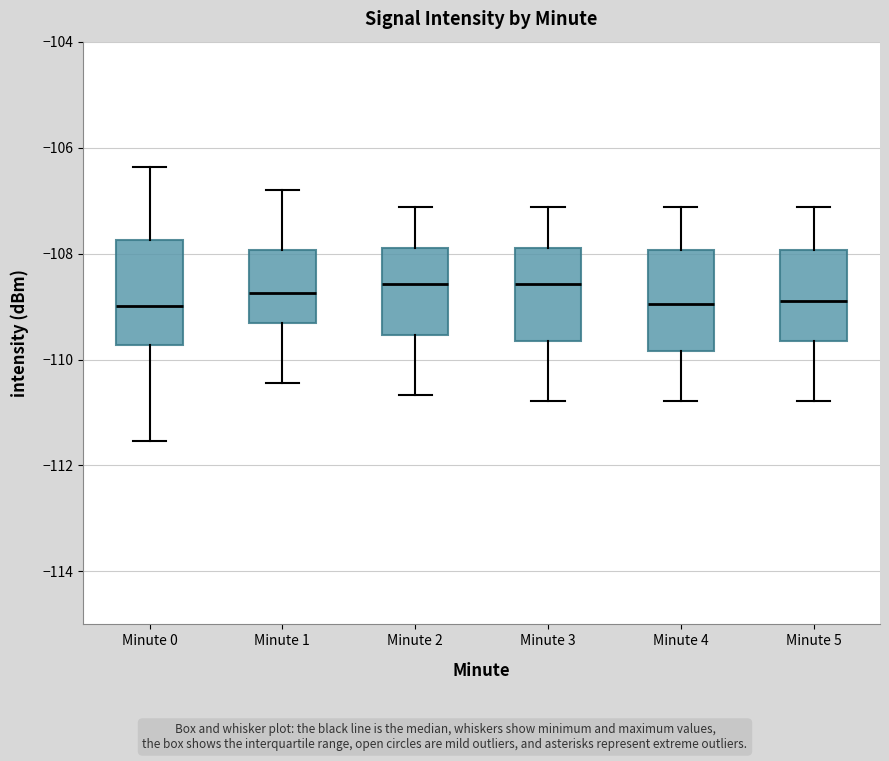

Where does the upper whisker of the box for Minute 5 end on the y-axis? The values are not printed on the chart, so give them approximately, as read against the axis.

-107.2